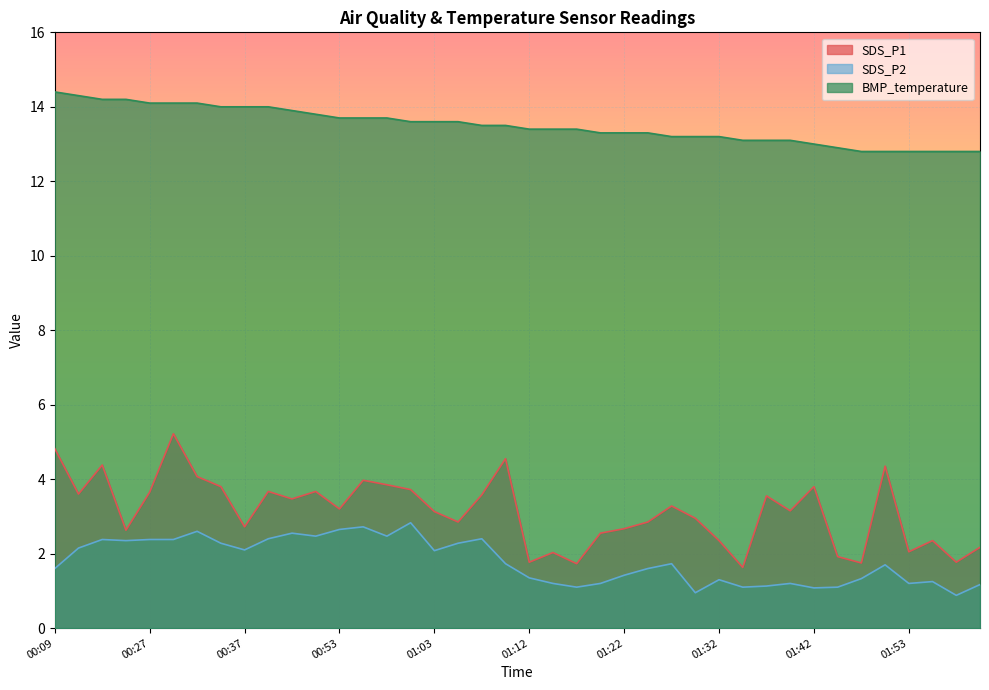

How many values in the SDS_P2 series exceed 1?

38